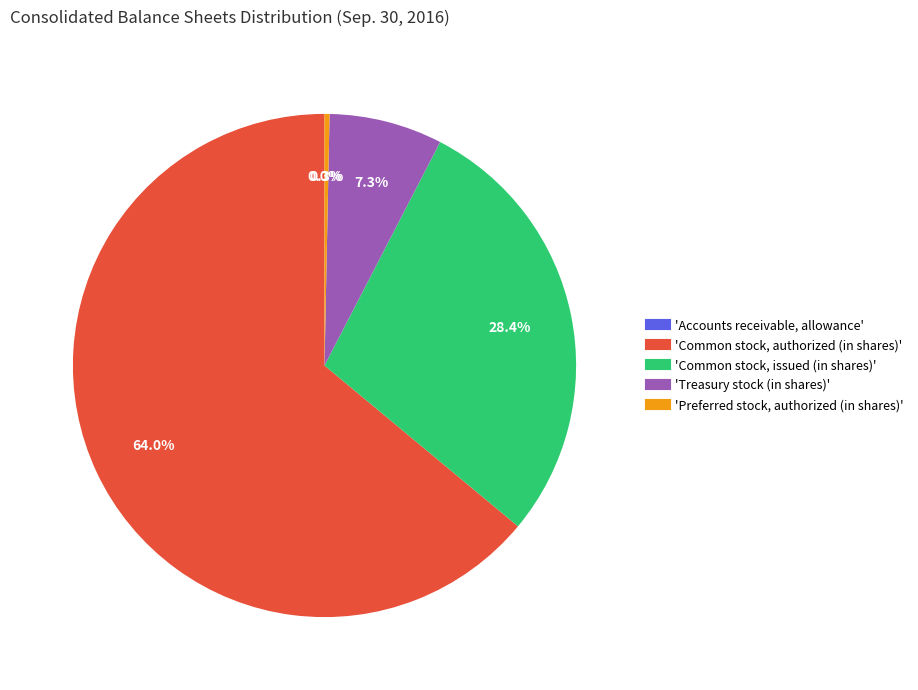

Is there any slice that represents more than half of the pie?

Yes